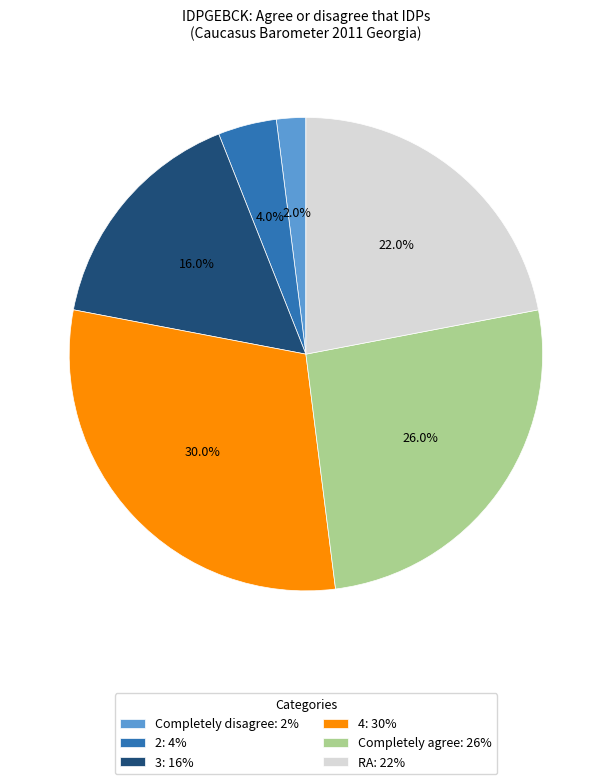

Count the number of slices in the pie.

6